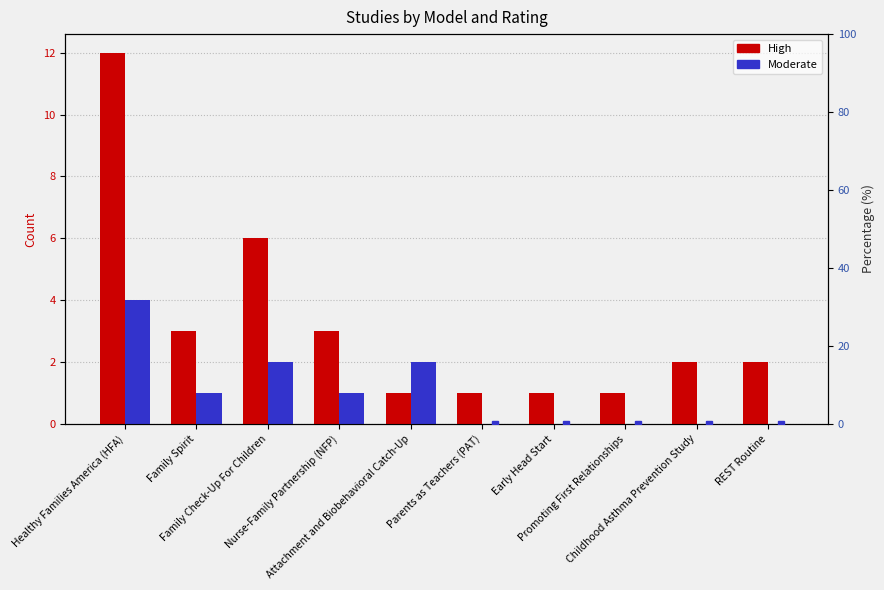

What is the label of the 2nd bar from the left?

Family Spirit